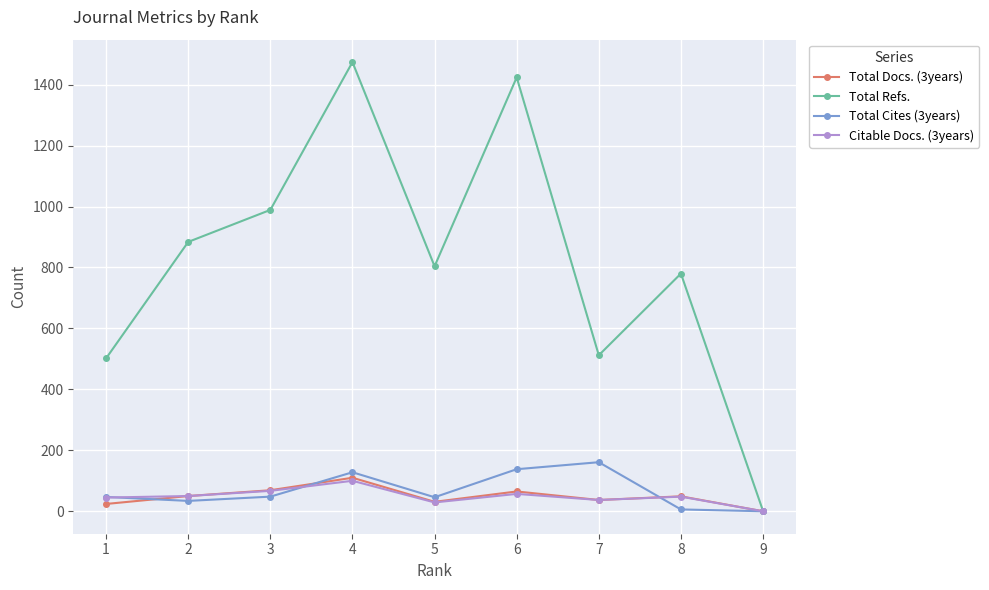

How many lines are shown in the chart?

4